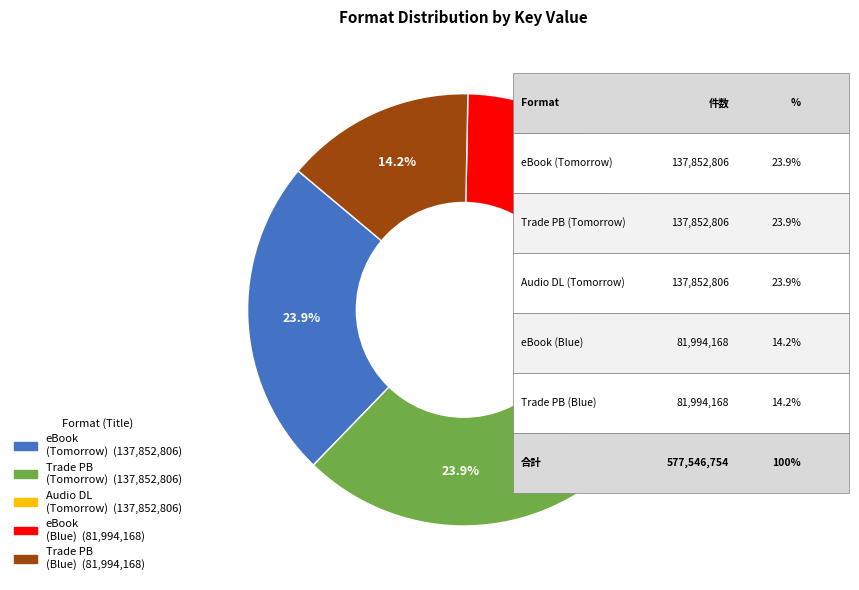

Is there a majority slice in this chart?

No